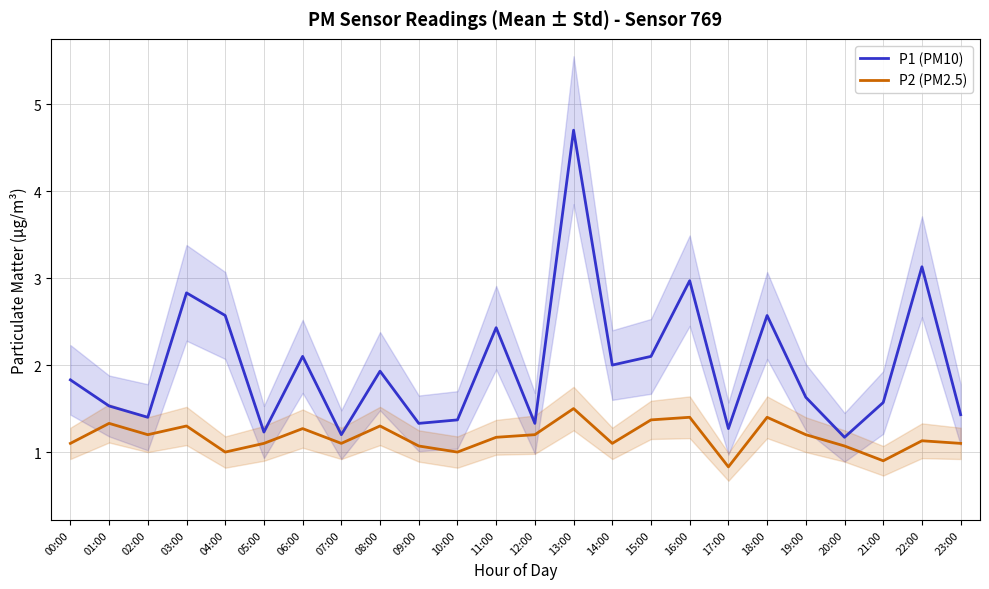

True or false: P1 (PM10) has a value of 0.8 at 17:00.

False